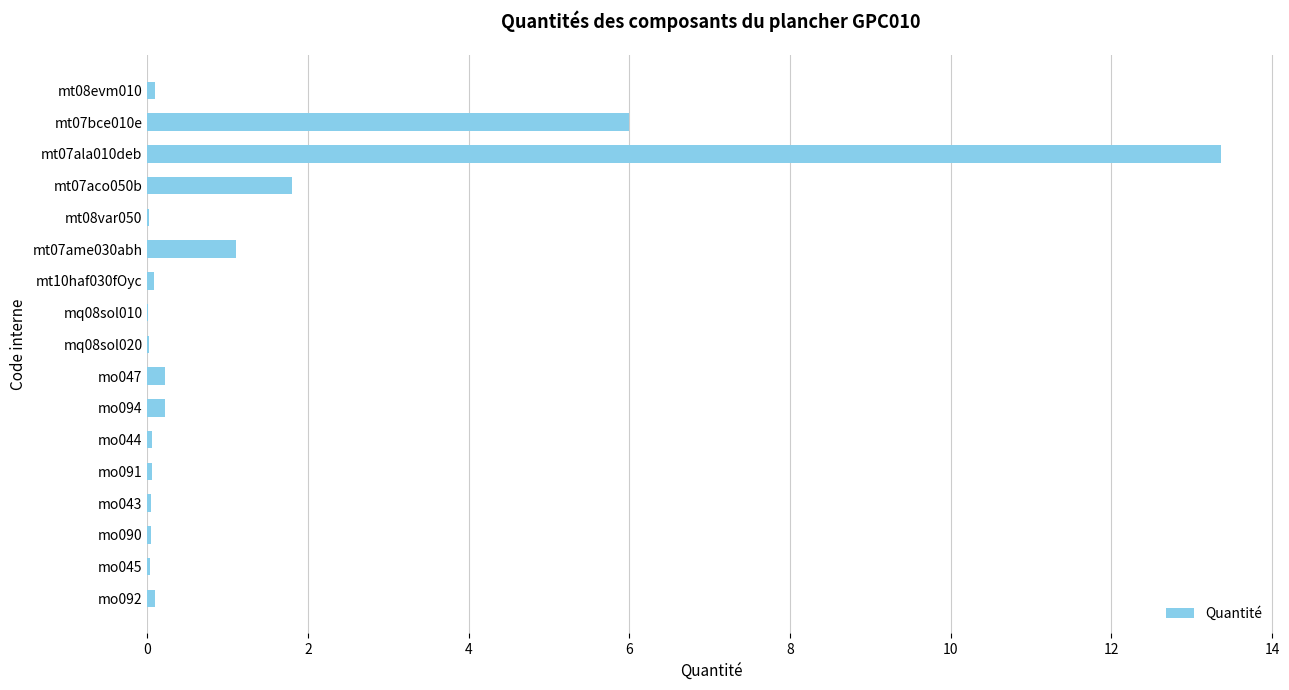

Which label corresponds to the largest value in the chart?

mt07ala010deb